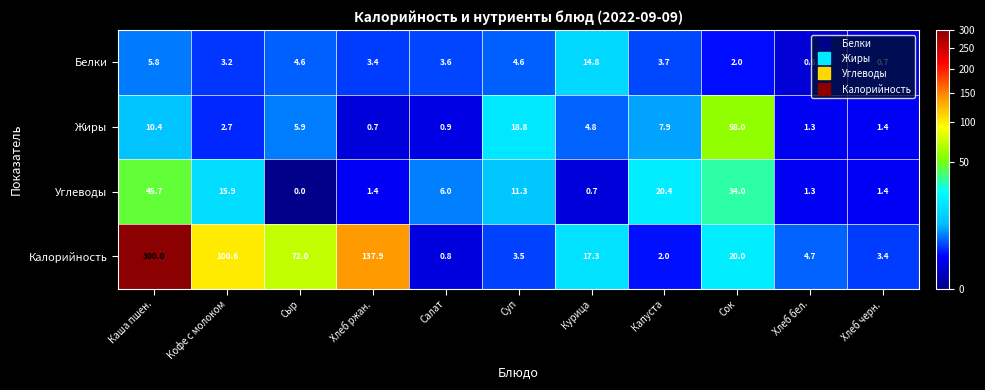

What is the greatest value displayed?

300.0